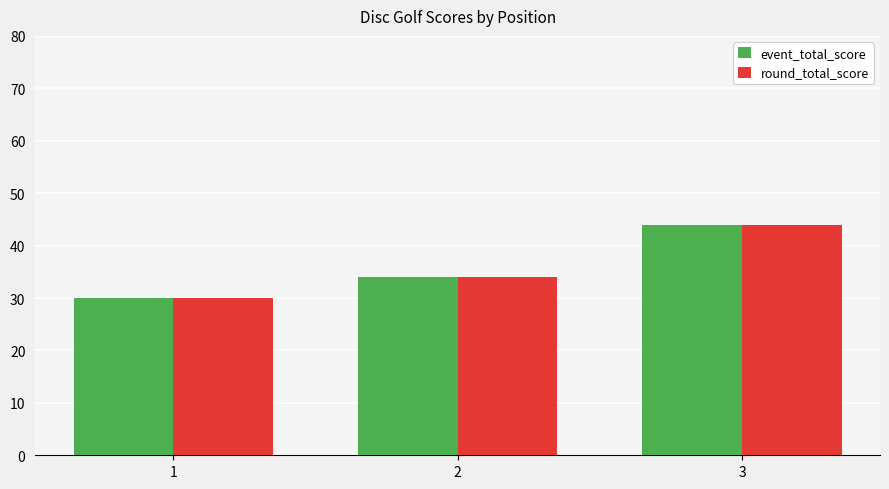

What is the difference between the round_total_score values at 2 and 3?

10